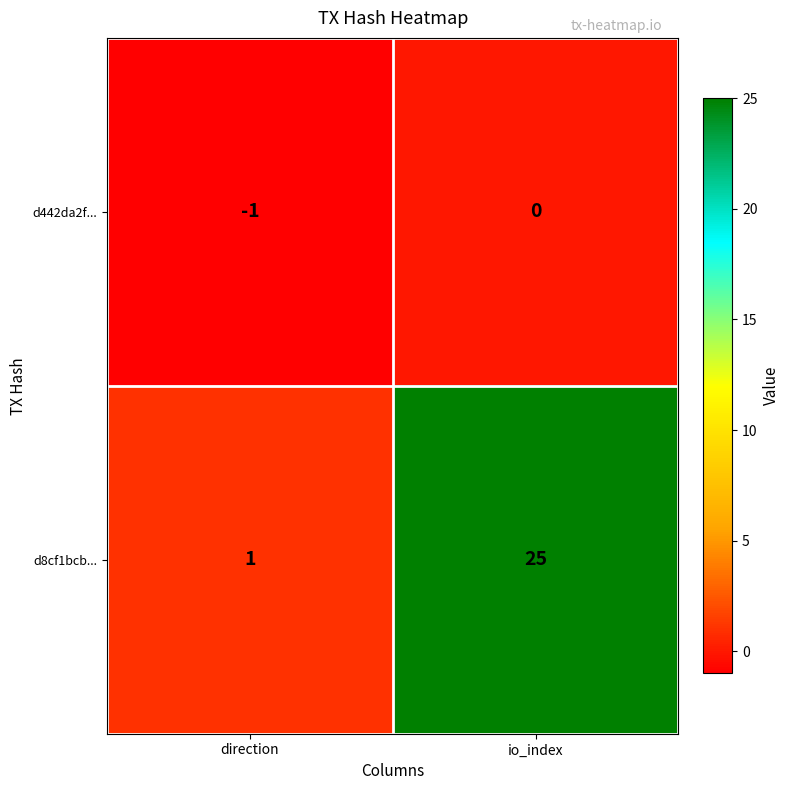

Which label corresponds to the smallest value in the chart?

direction